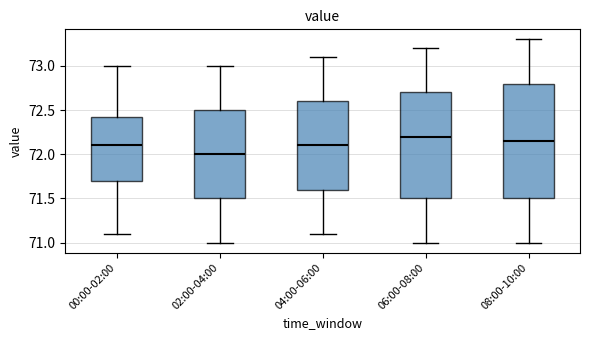

Reading left to right, transcribe this box plot: for each box, give where its median line is, the range the box spans, and where its two whiskers end, as read against the y-axis. The values are not printed on the chart, so give them approximately, as read against the axis.

00:00-02:00: median 72.10, box 71.70 to 72.45, whiskers 71.10 to 73.00
02:00-04:00: median 72.00, box 71.50 to 72.50, whiskers 71.00 to 73.00
04:00-06:00: median 72.10, box 71.60 to 72.60, whiskers 71.10 to 73.10
06:00-08:00: median 72.20, box 71.50 to 72.70, whiskers 71.00 to 73.20
08:00-10:00: median 72.15, box 71.50 to 72.80, whiskers 71.00 to 73.30